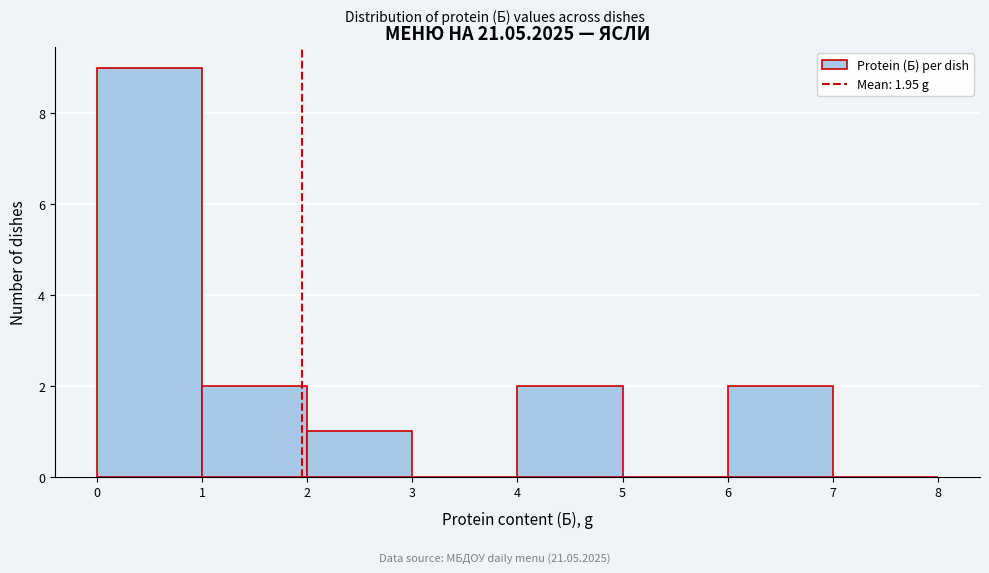

Over which range of the x-axis is the bar tallest?

0 to 1